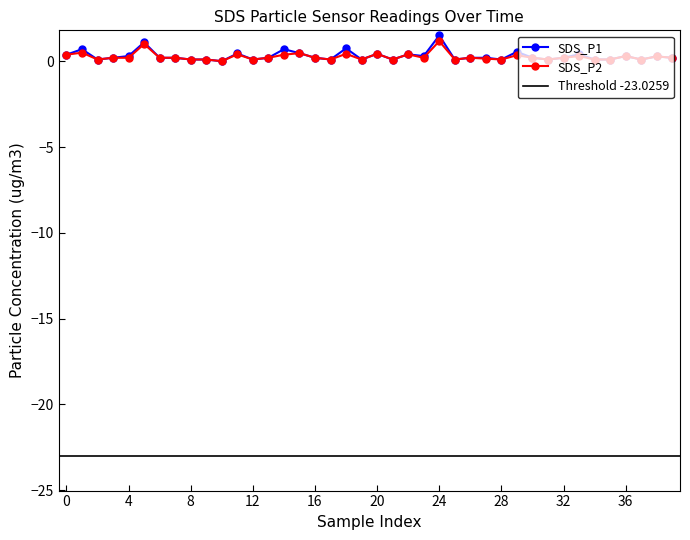

At which category is the sum across all series the highest?

24